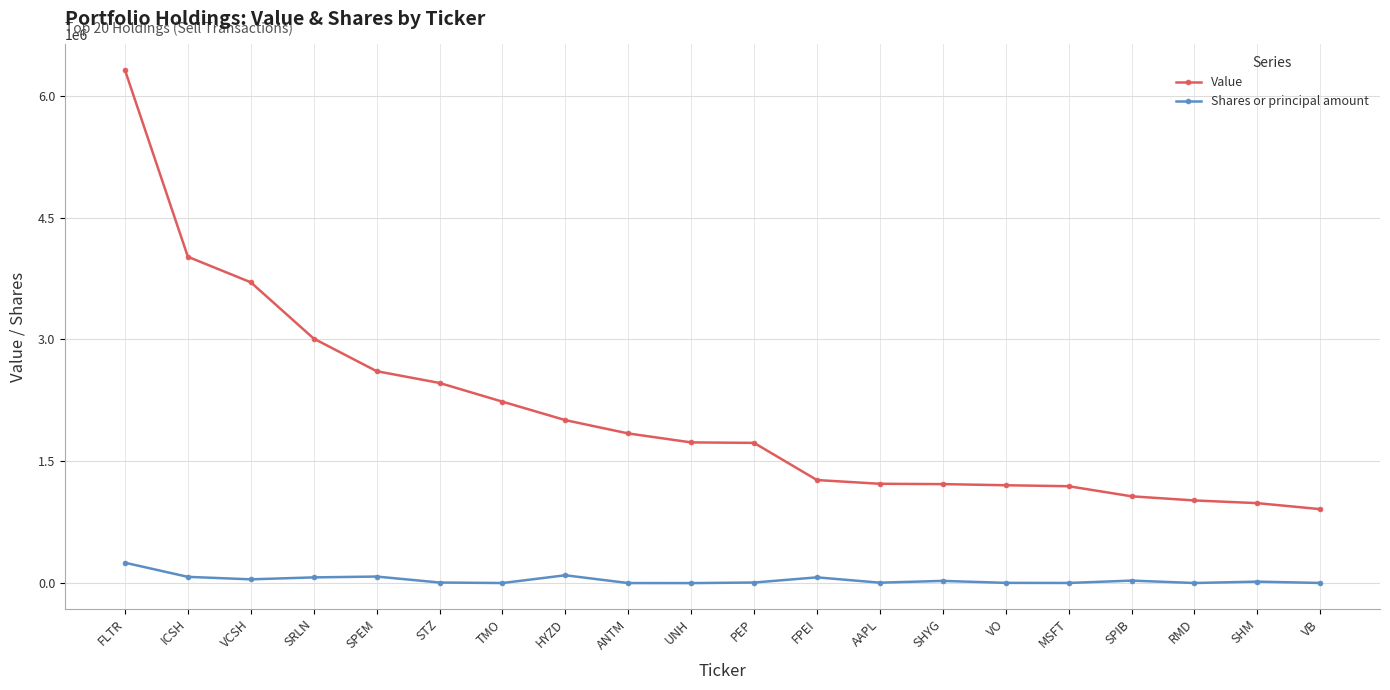

Rank the series by their average value, from lowest to highest.

Shares or principal amount, Value